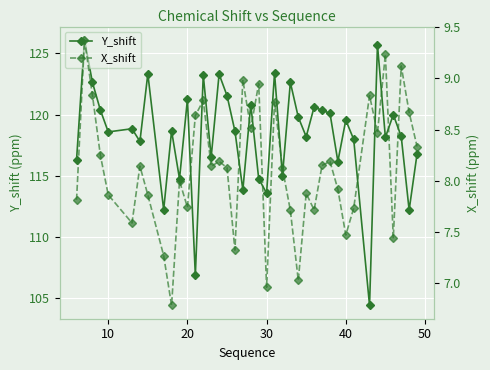

Count the number of categories in the chart.

40